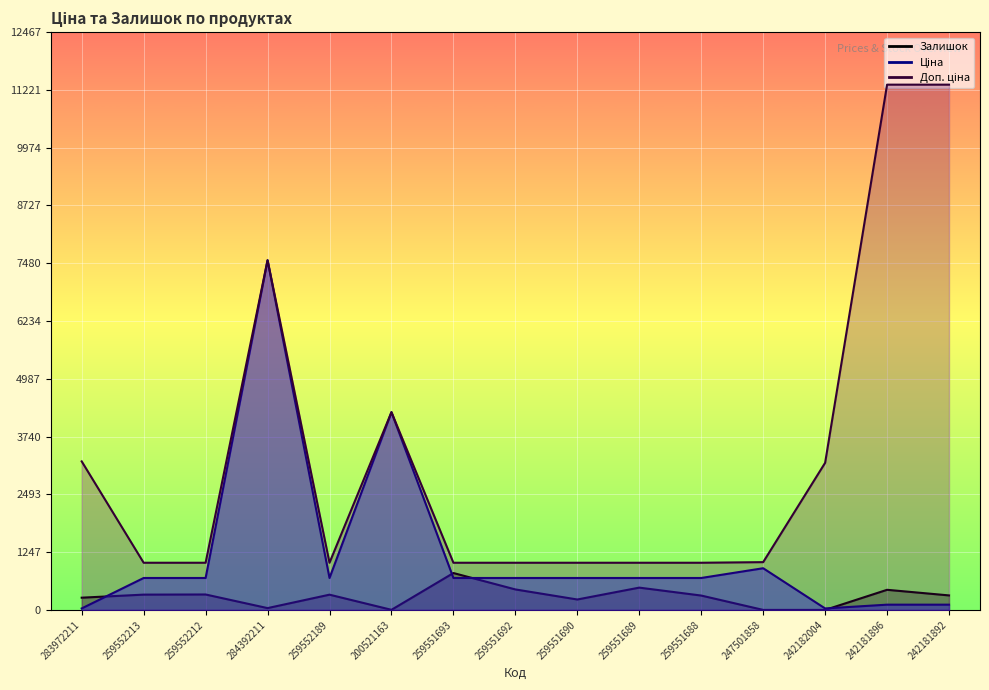

What is the label of the 2nd point from the left?

259552213